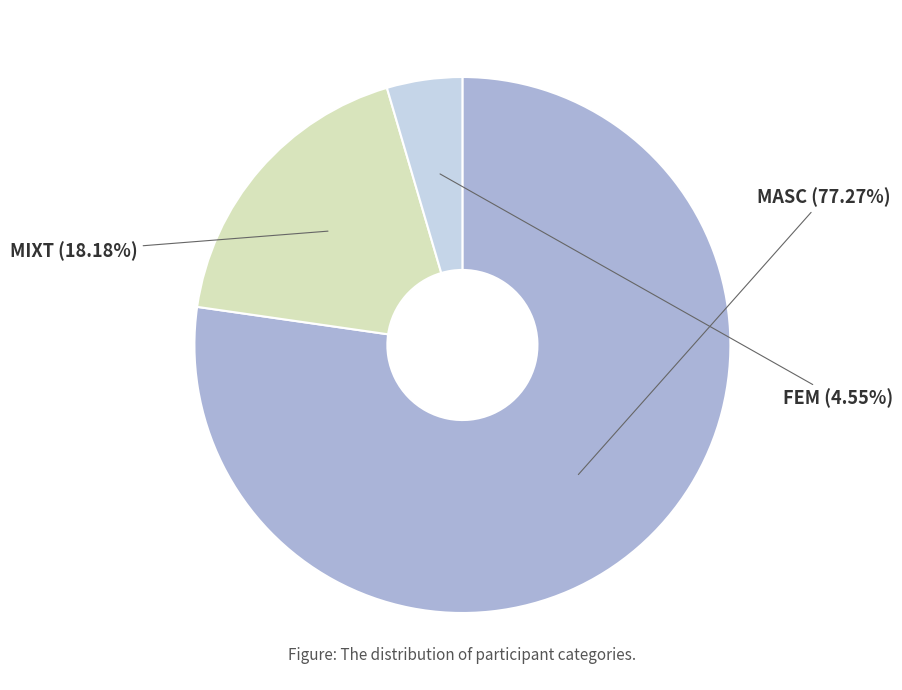

Count the number of slices in the pie.

3